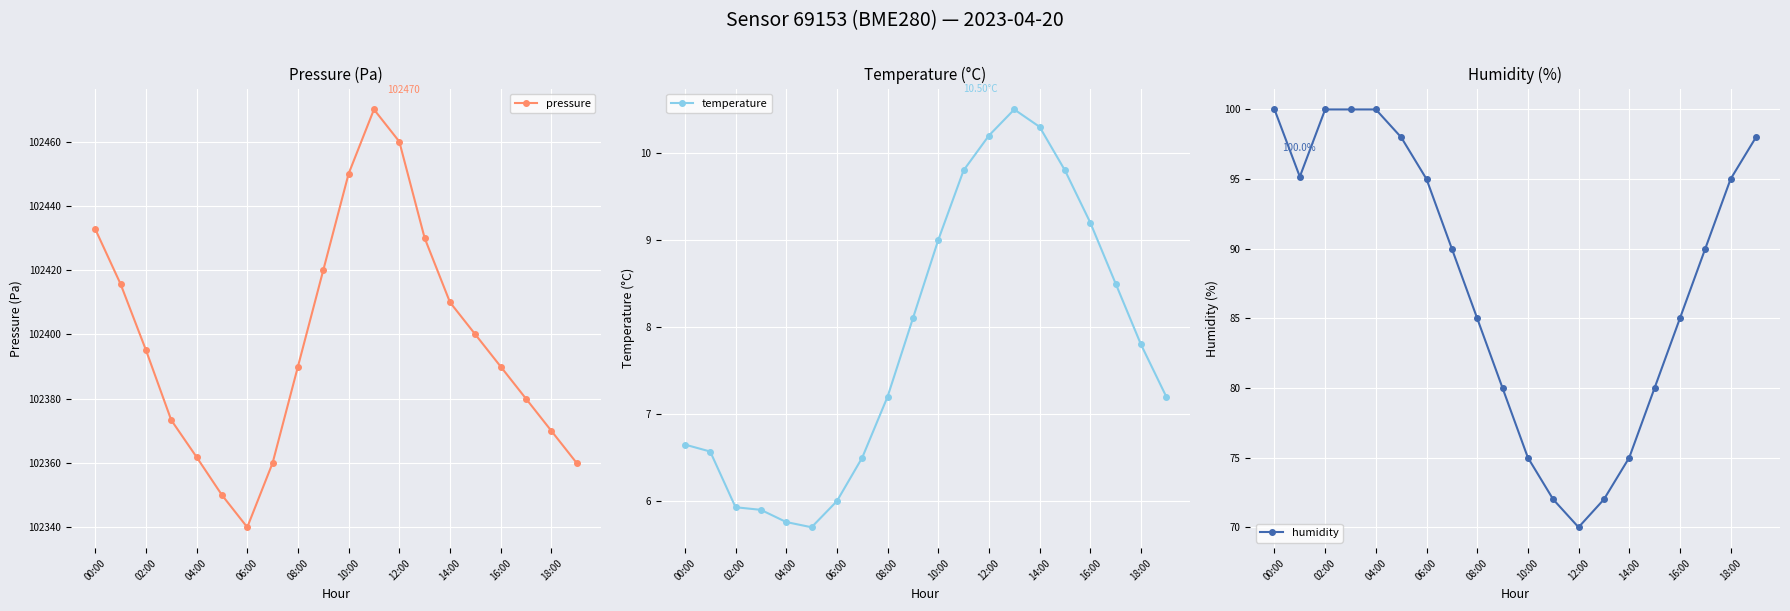

What is the lowest value of the pressure series?

102340.0